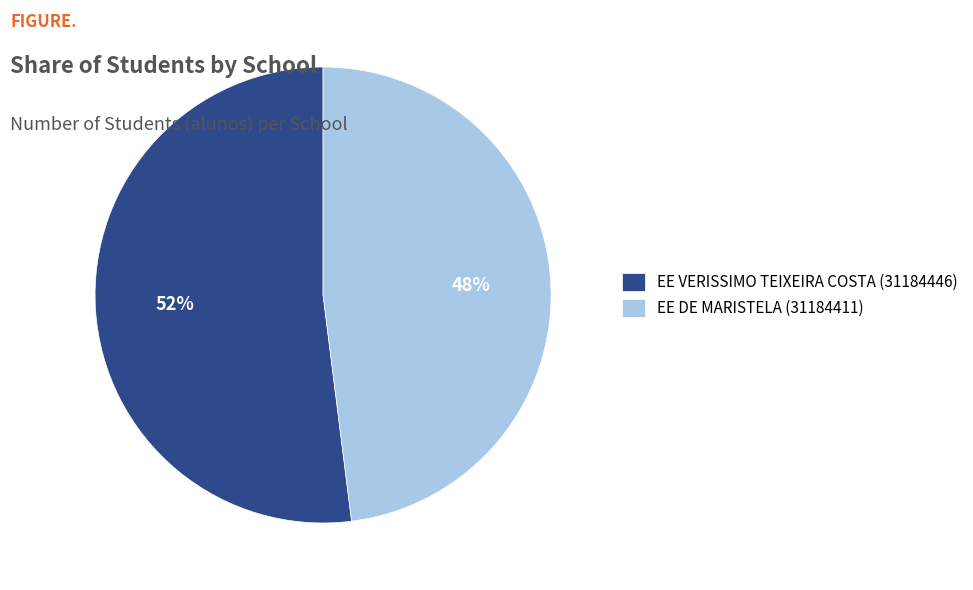

To the nearest percent, what portion does EE VERISSIMO TEIXEIRA COSTA (31184446) represent?

52%